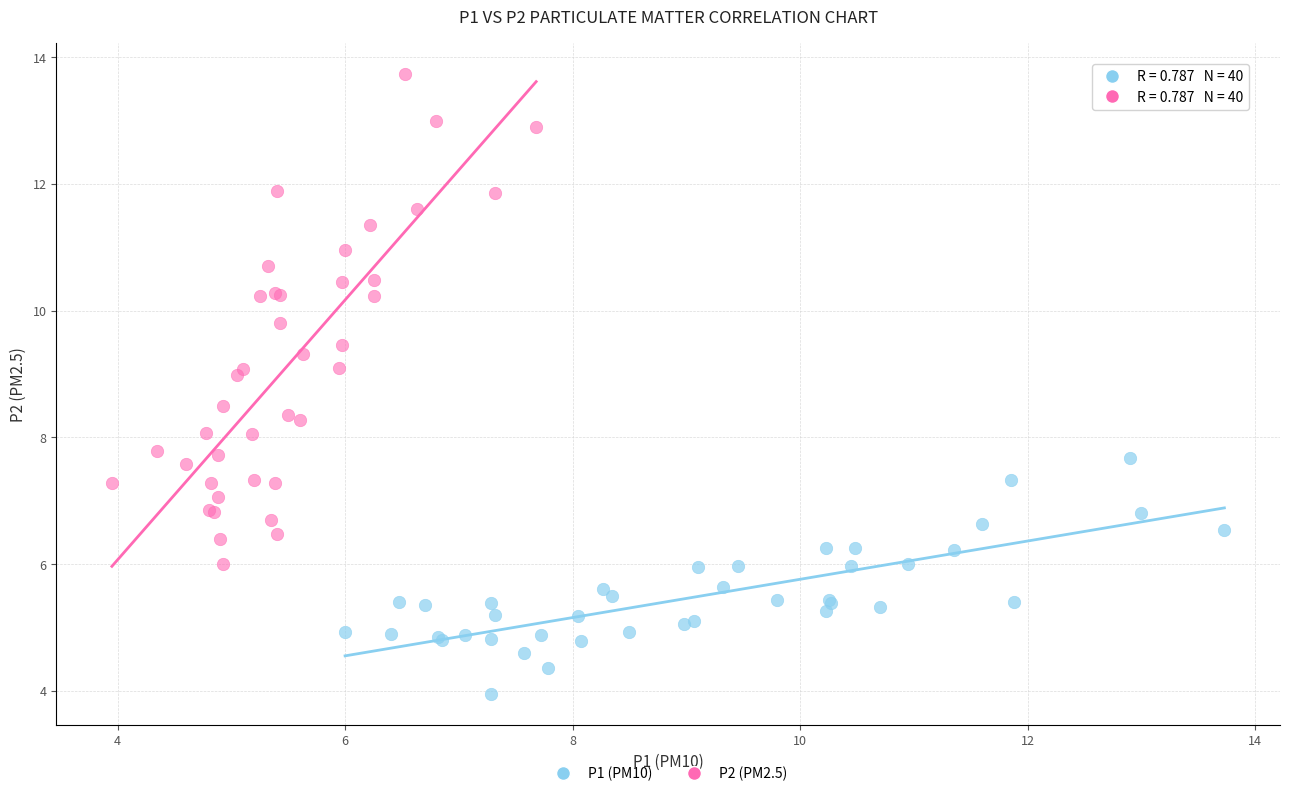

Which series has the largest Y range (max minus min)?

P2 (PM2.5)